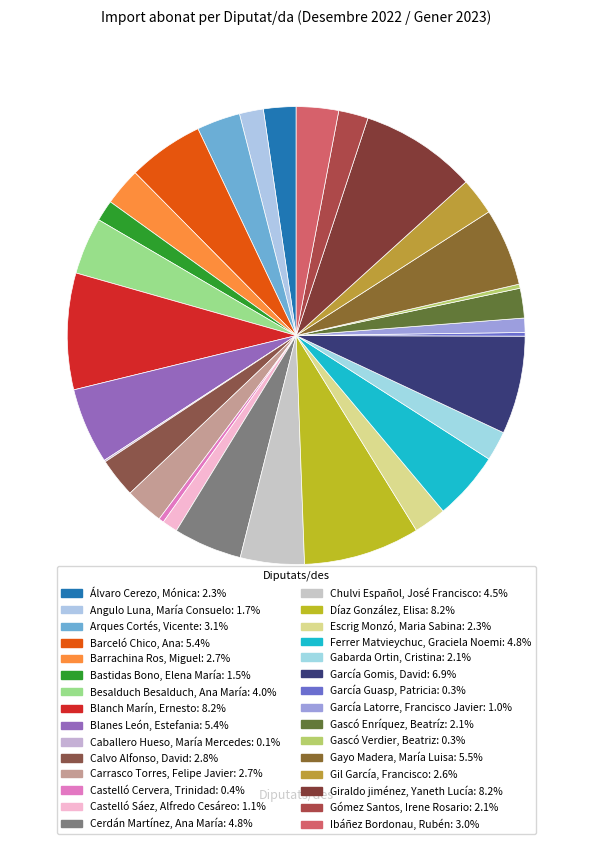

Rank the categories by value from highest to lowest.

Blanch Marín, Ernesto, Díaz González, Elisa, Giraldo jiménez, Yaneth Lucía, García Gomis, David, Gayo Madera, María Luisa, Blanes León, Estefania, Barceló Chico, Ana, Cerdán Martínez, Ana María, Ferrer Matvieychuc, Graciela Noemi, Chulvi Español, José Francisco, Besalduch Besalduch, Ana María, Arques Cortés, Vicente, Ibáñez Bordonau, Rubén, Calvo Alfonso, David, Carrasco Torres, Felipe Javier, Barrachina Ros, Miguel, Gil García, Francisco, Álvaro Cerezo, Mónica, Escrig Monzó, Maria Sabina, Gabarda Ortin, Cristina, Gascó Enríquez, Beatríz, Gómez Santos, Irene Rosario, Angulo Luna, María Consuelo, Bastidas Bono, Elena María, Castelló Sáez, Alfredo Cesáreo, García Latorre, Francisco Javier, Castelló Cervera, Trinidad, Gascó Verdier, Beatriz, García Guasp, Patricia, Caballero Hueso, María Mercedes